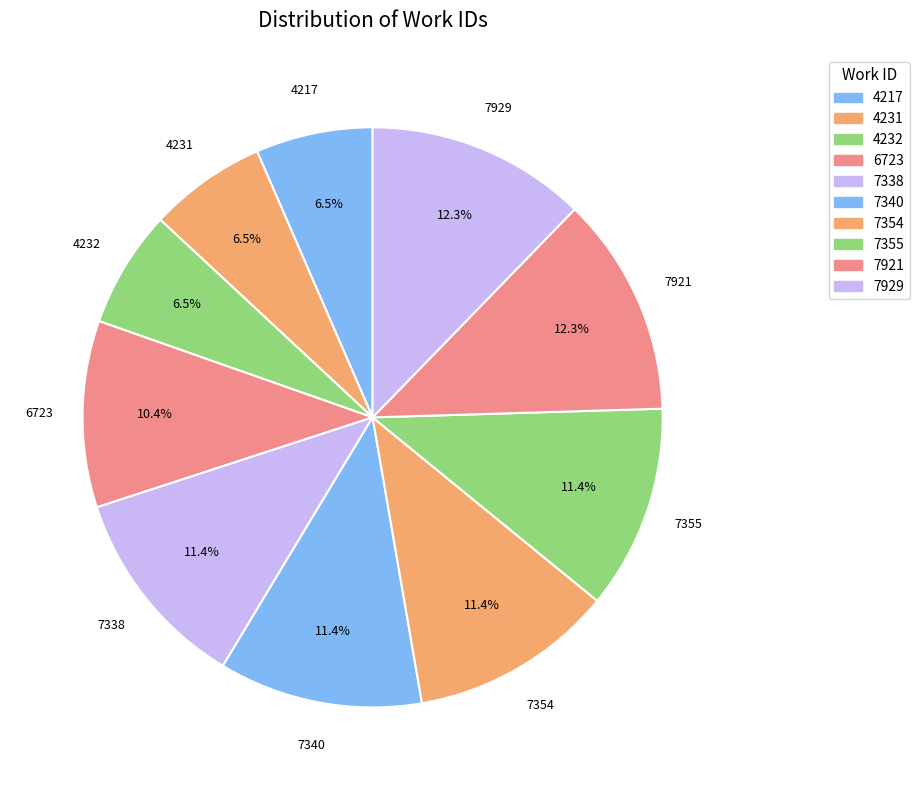

Count the number of slices in the pie.

10